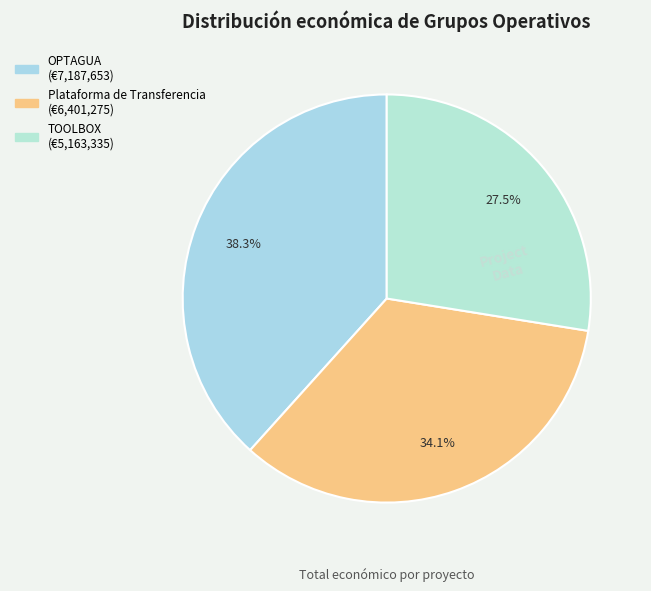

Which category has the biggest portion of the pie?

OPTAGUA